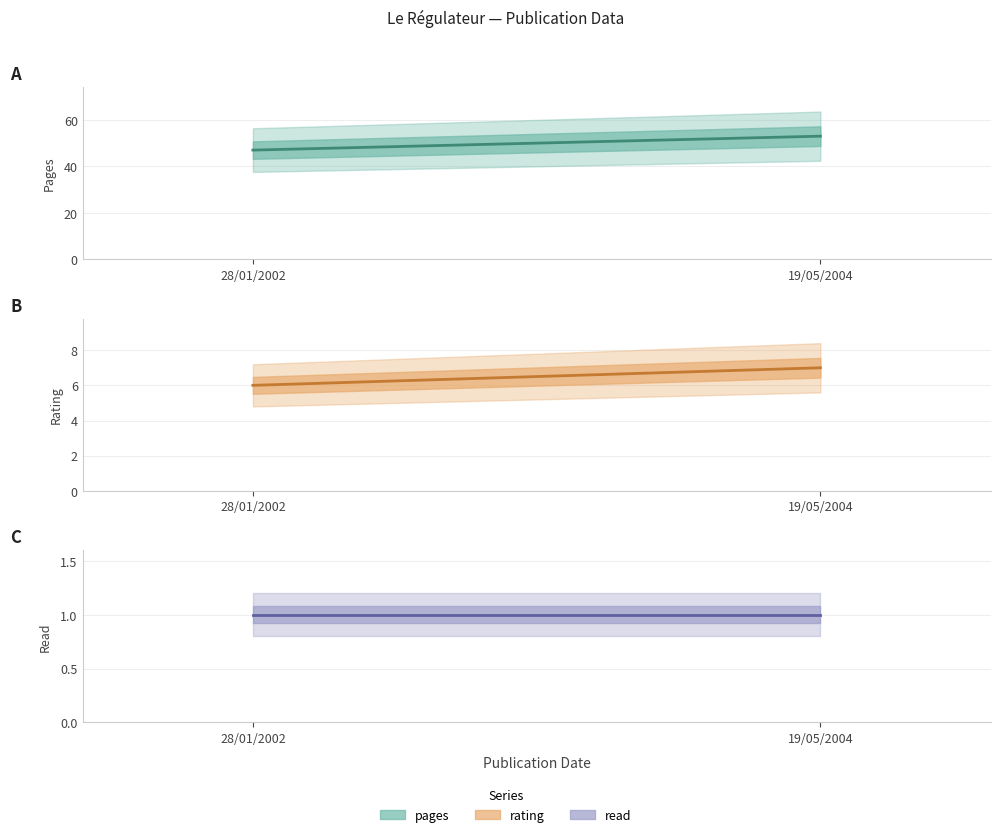

Read the pages value at 28/01/2002.

47